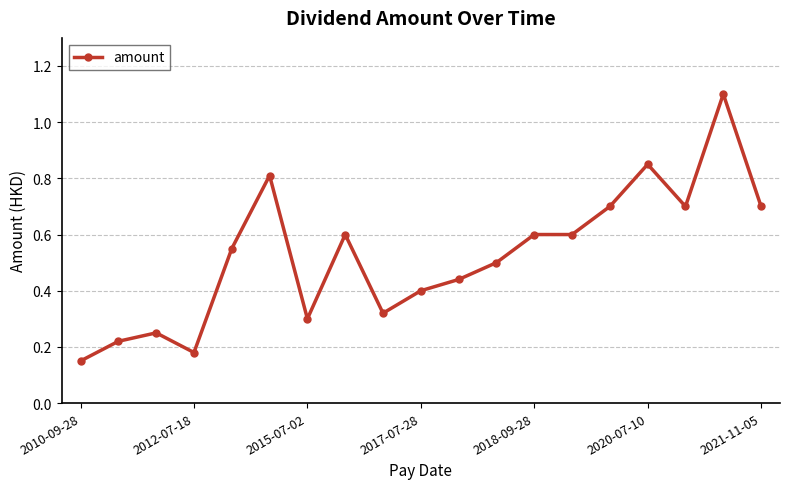

What is the greatest value displayed?

1.1